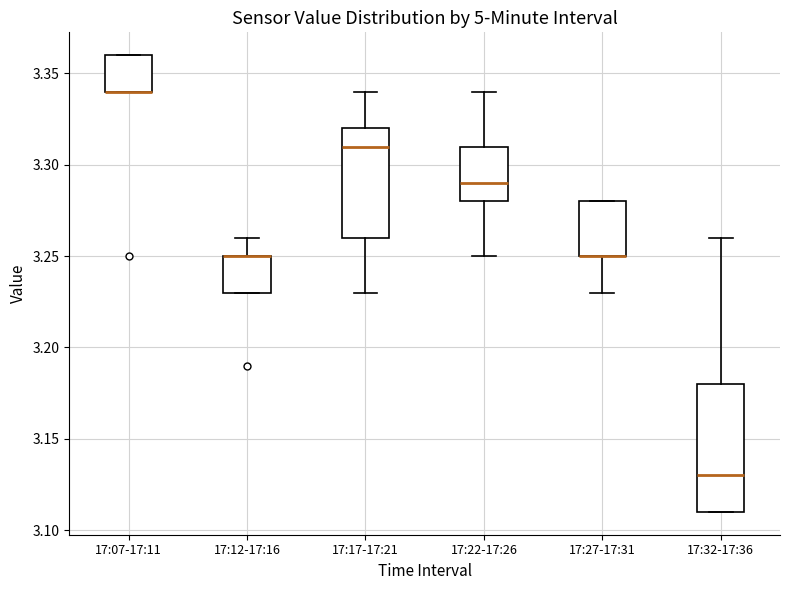

Reading left to right, read every box against the y-axis: the position of its median line, the range the box covers, and the ends of its whiskers. The values are not printed on the chart, so give them approximately, as read against the axis.

17:07-17:11: median 3.34 (drawn on the box's lower edge), box 3.34 to 3.36, whiskers 3.34 to 3.36
17:12-17:16: median 3.25 (drawn on the box's upper edge), box 3.23 to 3.25, whiskers 3.23 to 3.26
17:17-17:21: median 3.31, box 3.26 to 3.32, whiskers 3.23 to 3.34
17:22-17:26: median 3.29, box 3.28 to 3.31, whiskers 3.25 to 3.34
17:27-17:31: median 3.25 (drawn on the box's lower edge), box 3.25 to 3.28, whiskers 3.23 to 3.28
17:32-17:36: median 3.13, box 3.11 to 3.18, whiskers 3.11 to 3.26